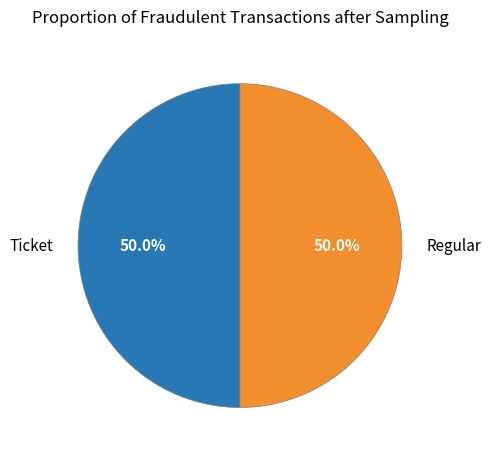

Count the number of slices in the pie.

2